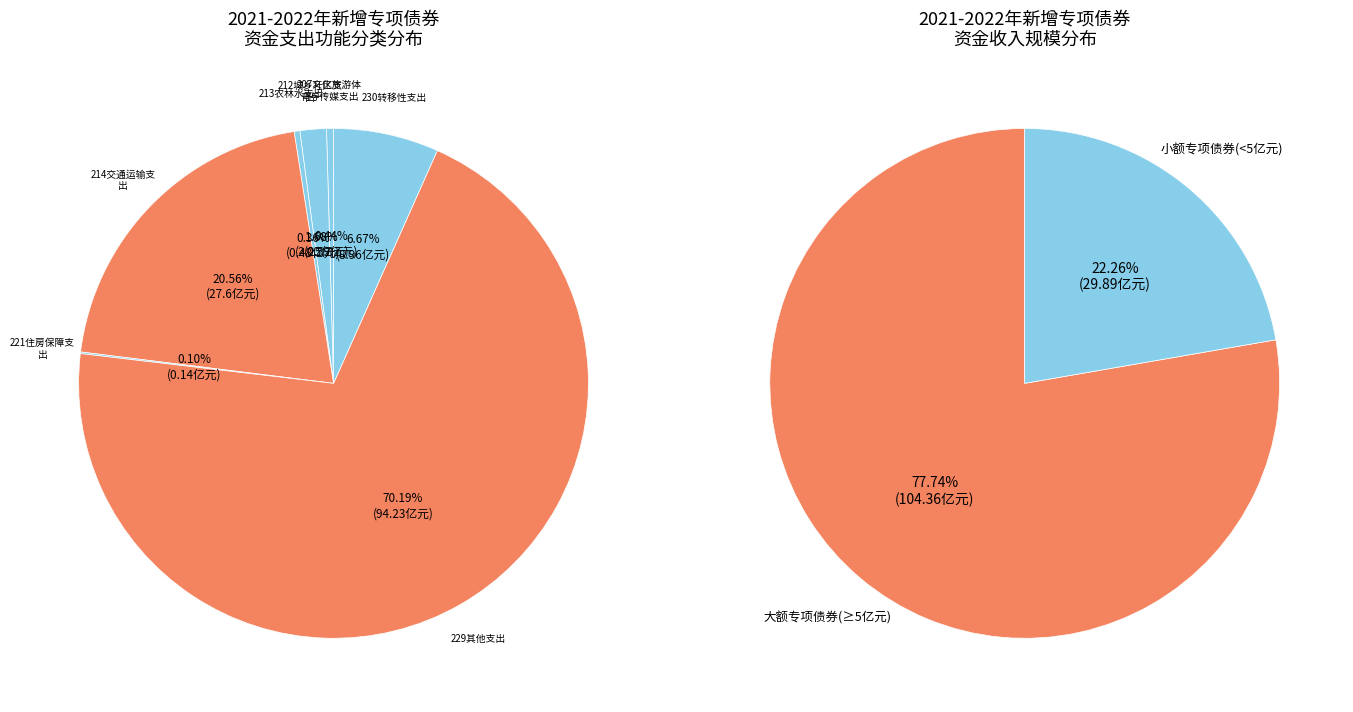

Which slice is the smallest?

221住房保障支出